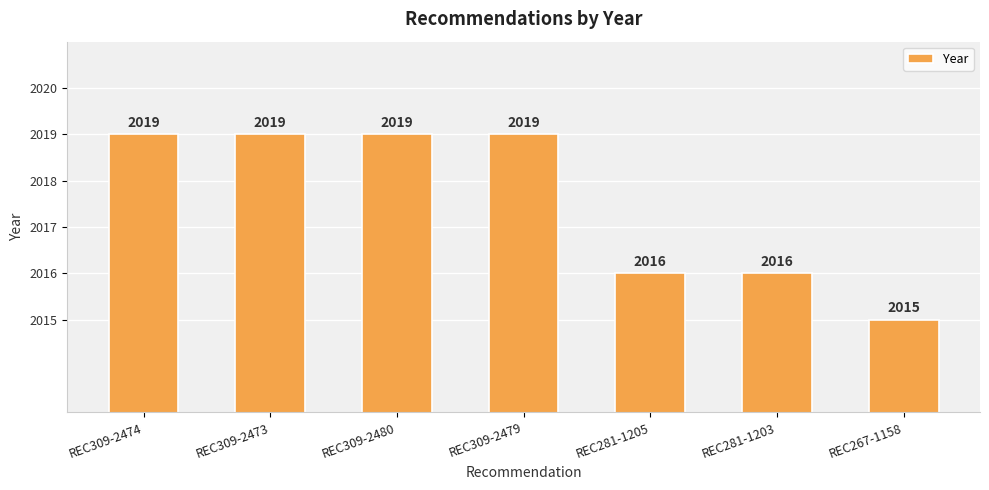

What is the label of the 3rd bar from the left?

REC309-2480